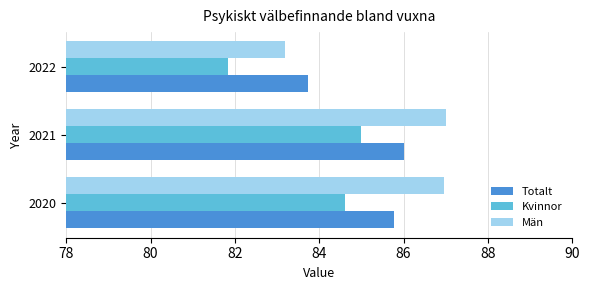

At which label does Kvinnor reach its minimum?

2022